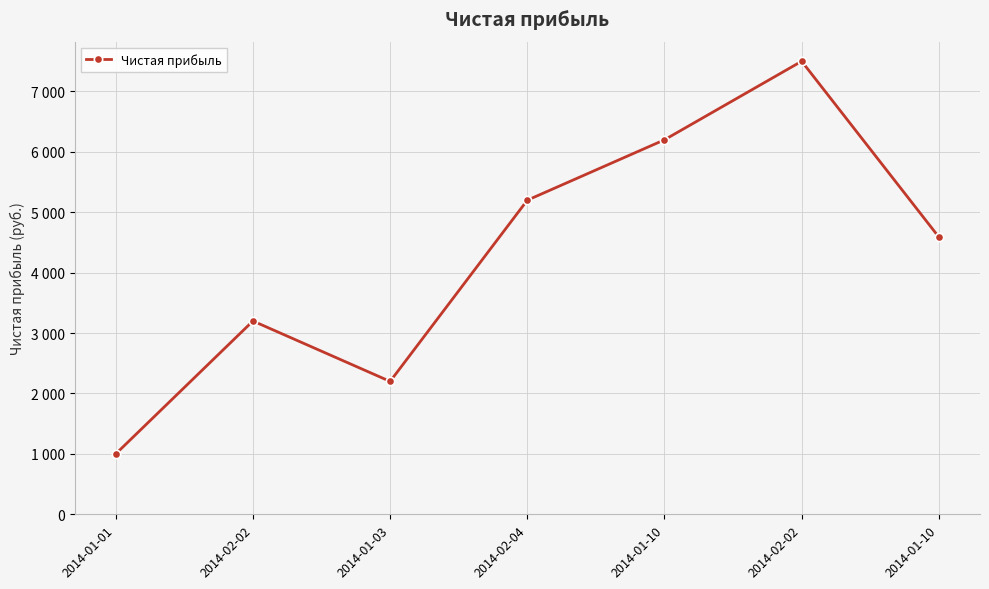

Approximately how many times larger is the value at 2014-02-04 compared to 2014-02-02?

1.6